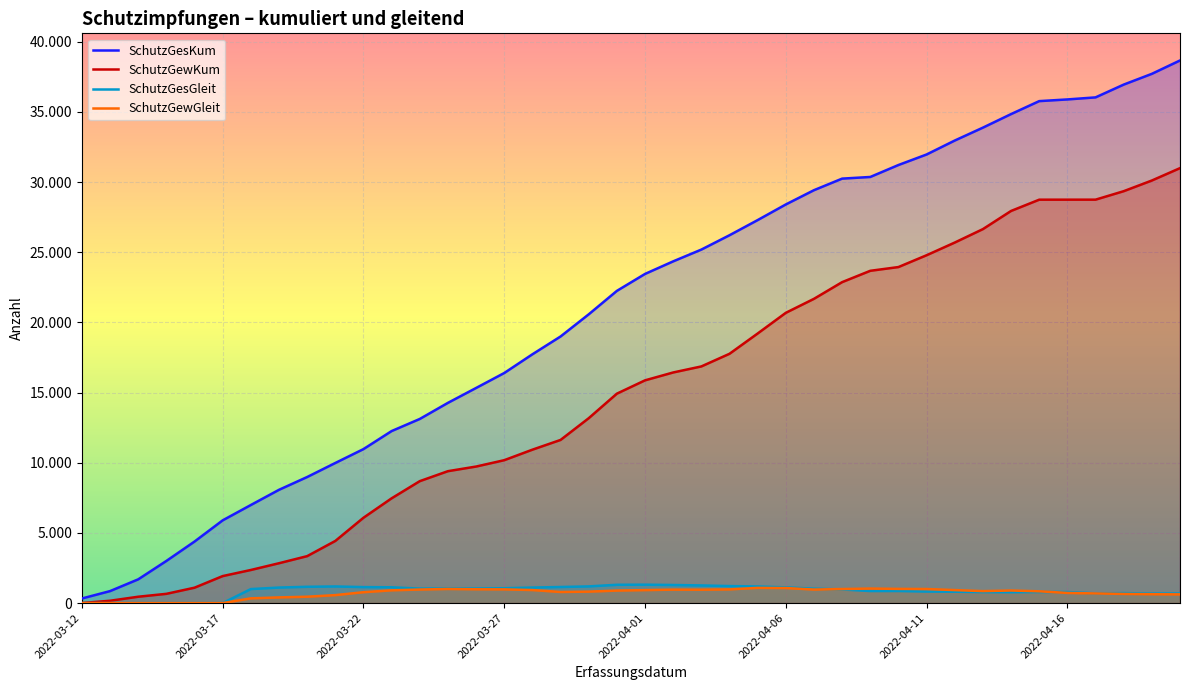

At which category is the sum across all series the highest?

2022-04-20